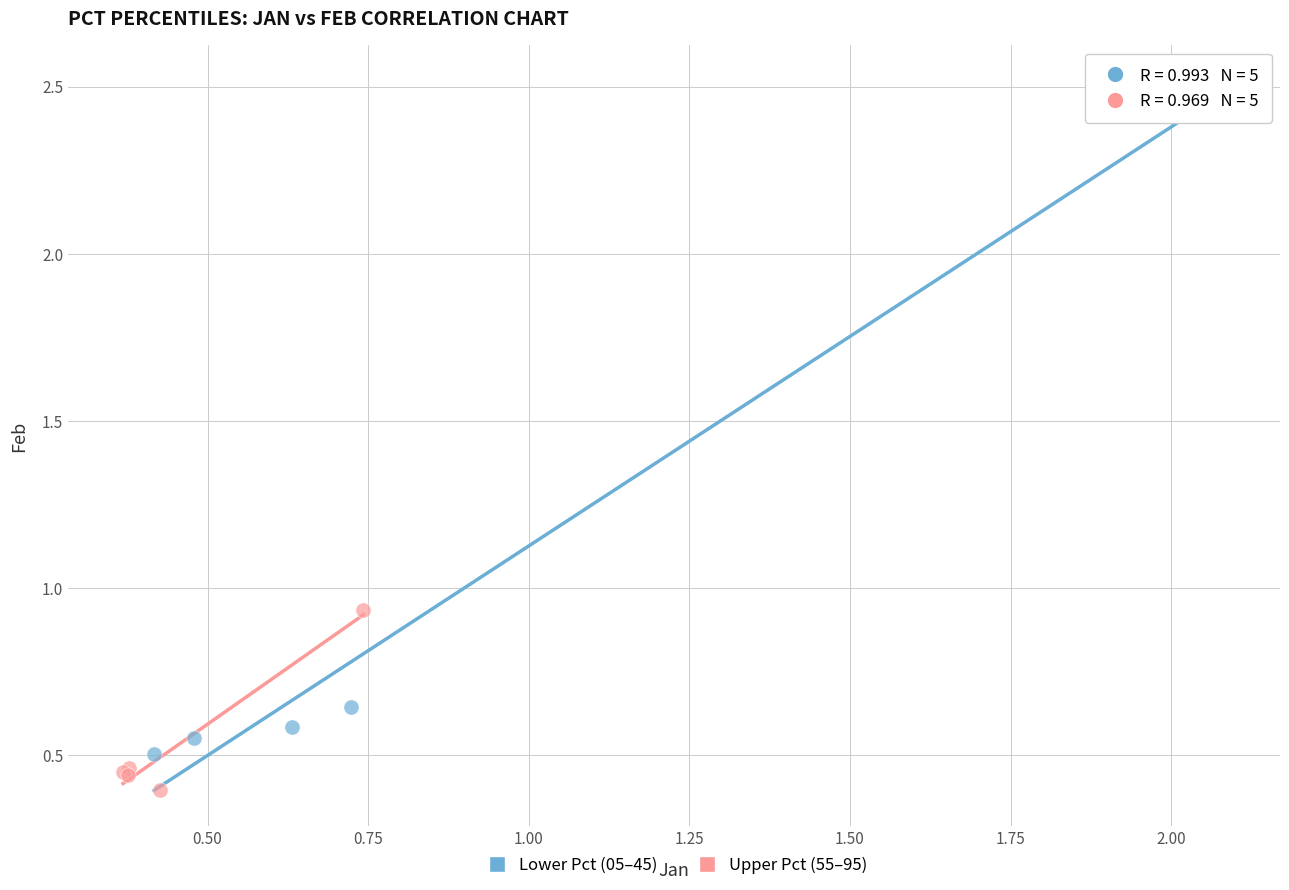

Which series has the largest Y range (max minus min)?

Lower Pct (05–45)